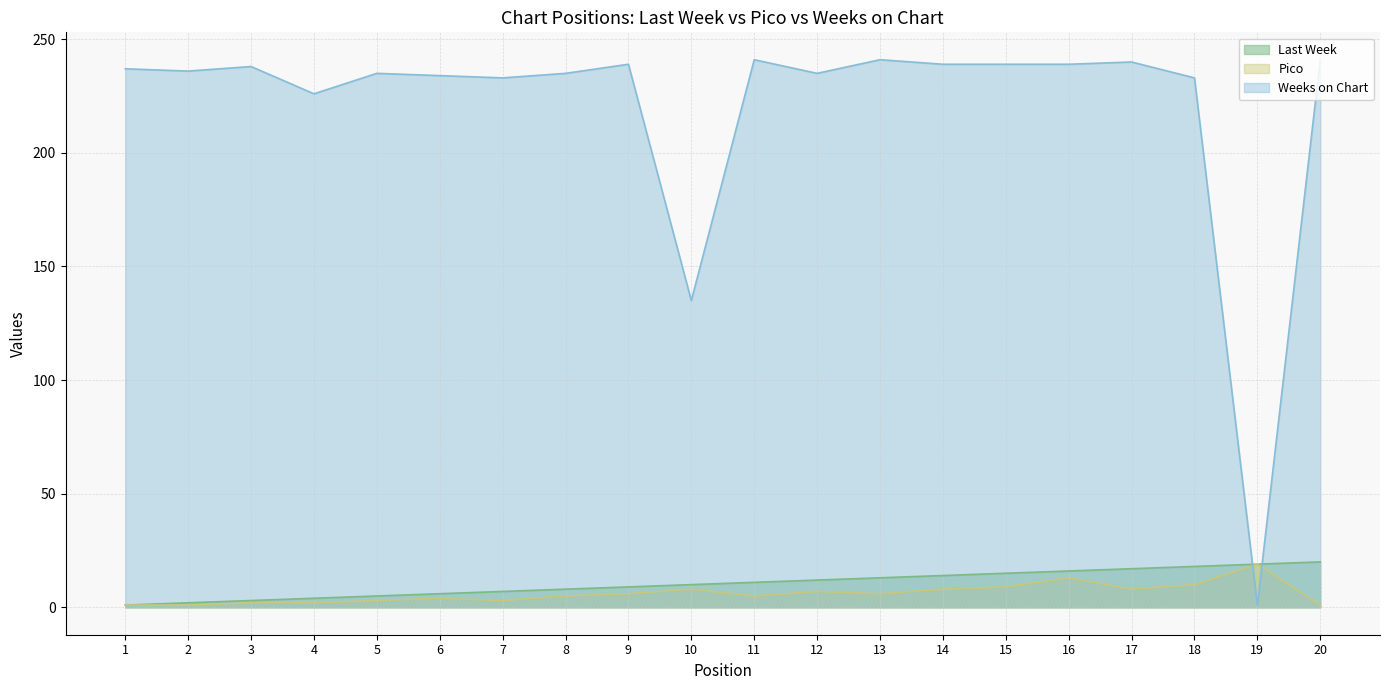

Reading right to left, extract all data points from this chart.

Last Week: 20	19	18	17	16	15	14	13	12	11	10	9	8	7	6	5	4	3	2	1
Pico: 1	19	10	8	13	9	8	6	7	5	8	6	5	3	4	3	2	2	1	1
Weeks on Chart: 241	1	233	240	239	239	239	241	235	241	135	239	235	233	234	235	226	238	236	237